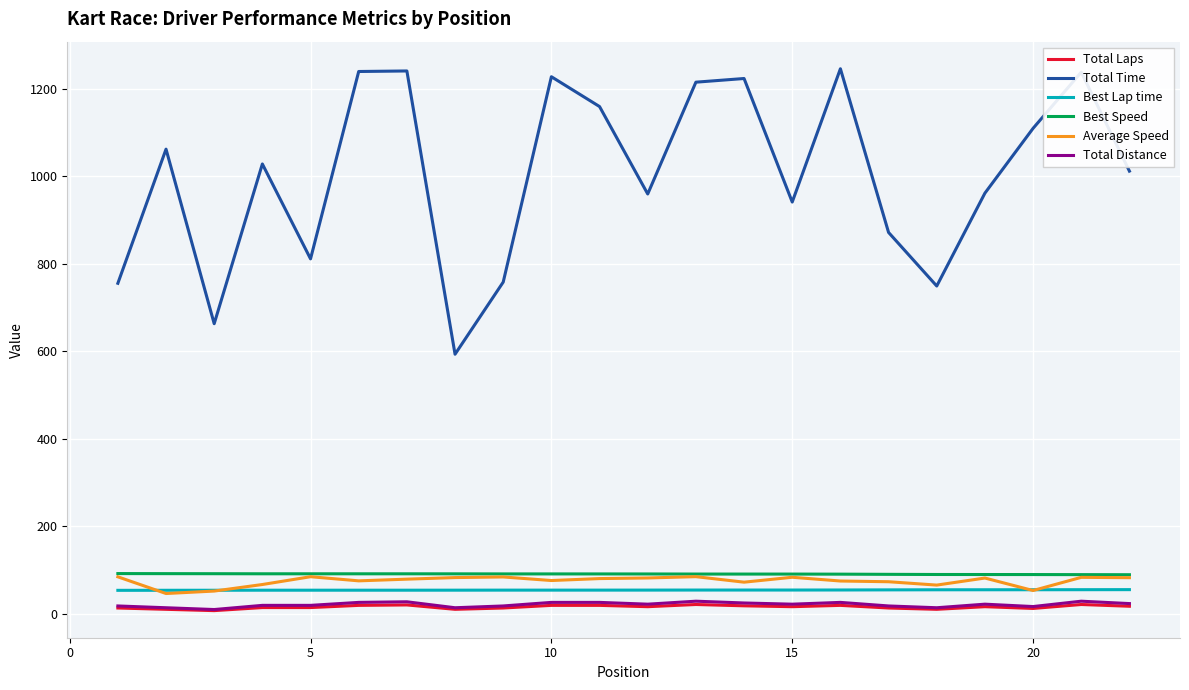

True or false: Total Distance and Total Time cross at least once.

False